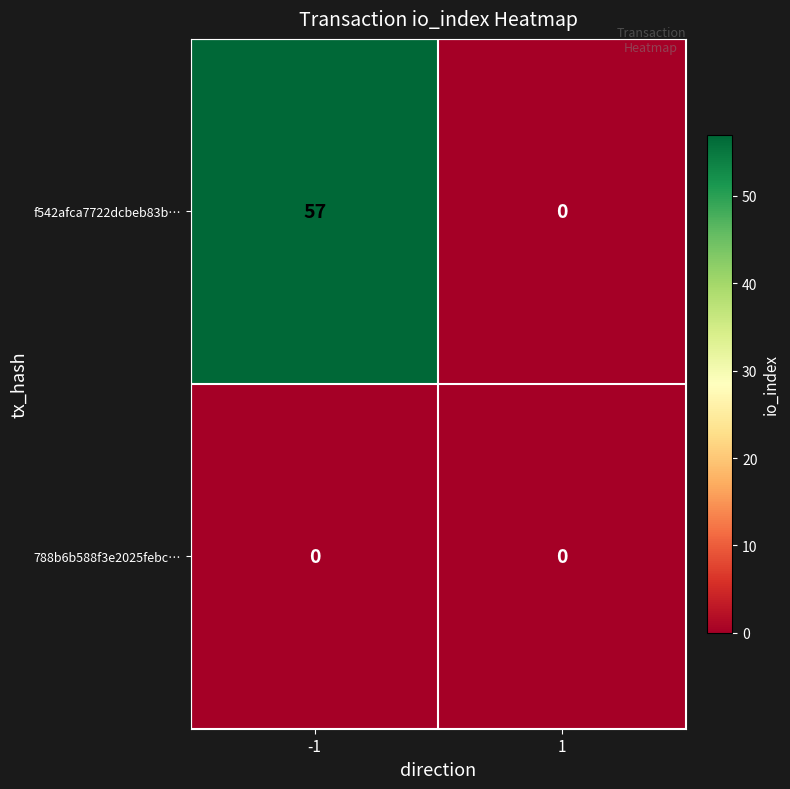

Rank the series by their average value, from highest to lowest.

f542afca7722dcbeb83b…, 788b6b588f3e2025febc…